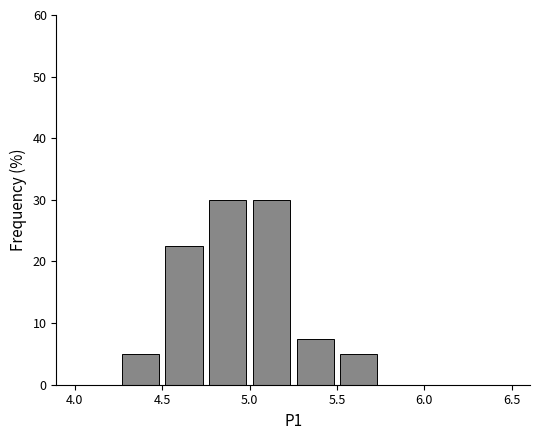

Reading left to right, list every bar in this chart as the range it spans on the x-axis followed by its height. The values are not printed on the chart, so give them approximately, as read against the axis.

4.00 to 4.25: 0
4.25 to 4.50: 5
4.50 to 4.75: 23
4.75 to 5.00: 30
5.00 to 5.25: 30
5.25 to 5.50: 8
5.50 to 5.75: 5
5.75 to 6.00: 0
6.00 to 6.25: 0
6.25 to 6.50: 0